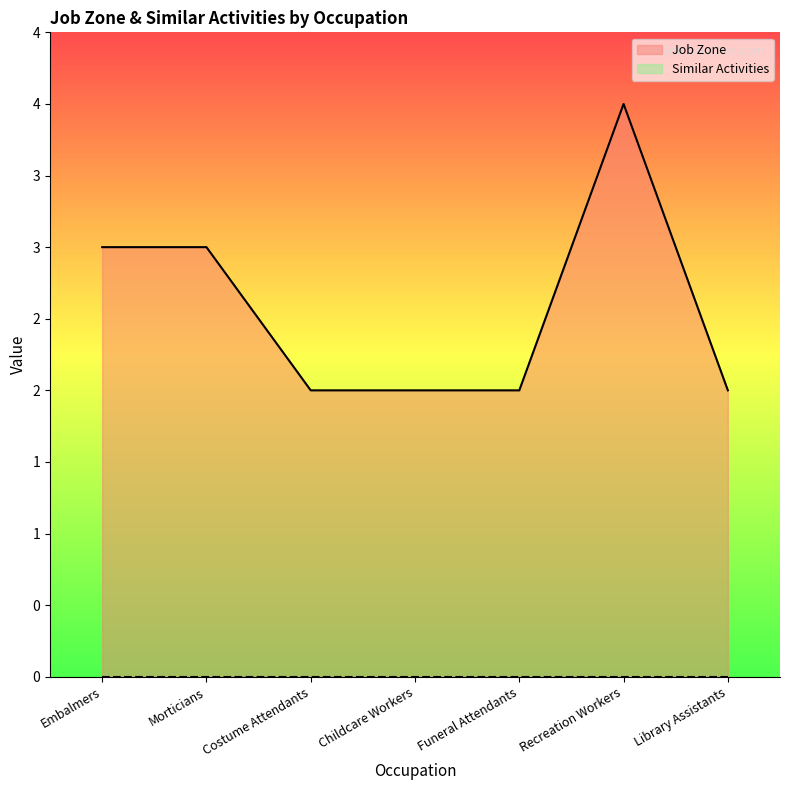

Which label corresponds to the largest value in the chart?

Recreation Workers